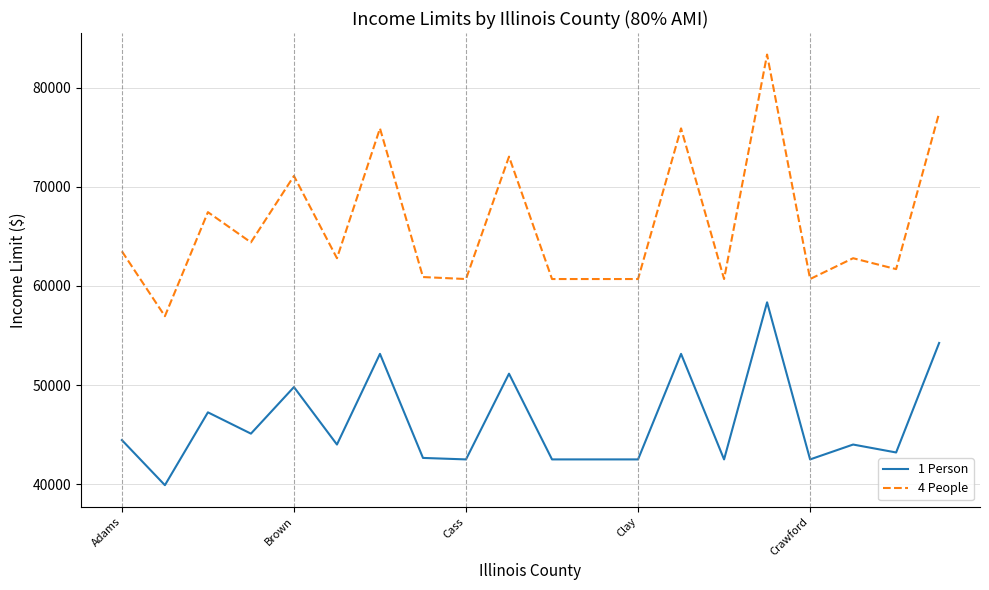

What is the average value of the 1 Person series?

46270